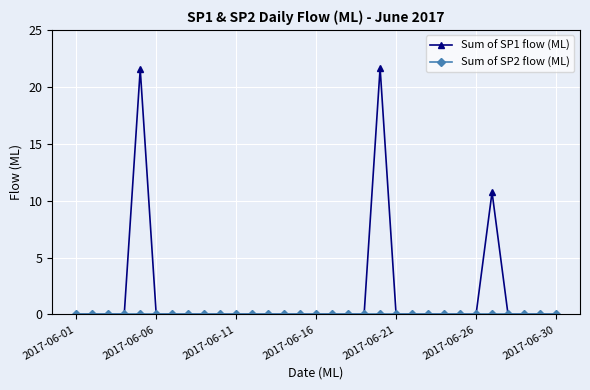

Is this an area chart (filled region under the line)?

No